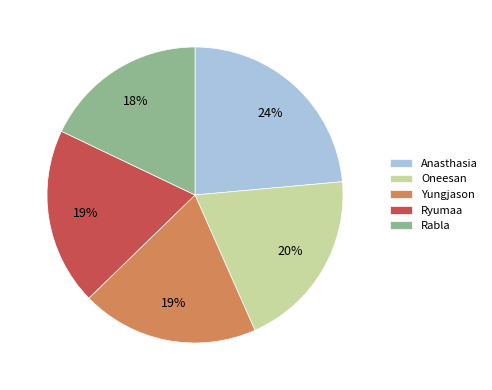

Is there a majority slice in this chart?

No